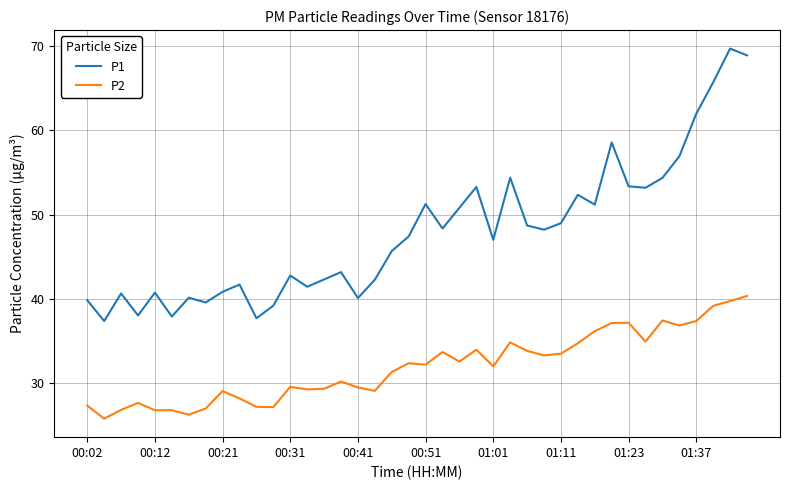

True or false: P1 and P2 intersect in this chart.

False